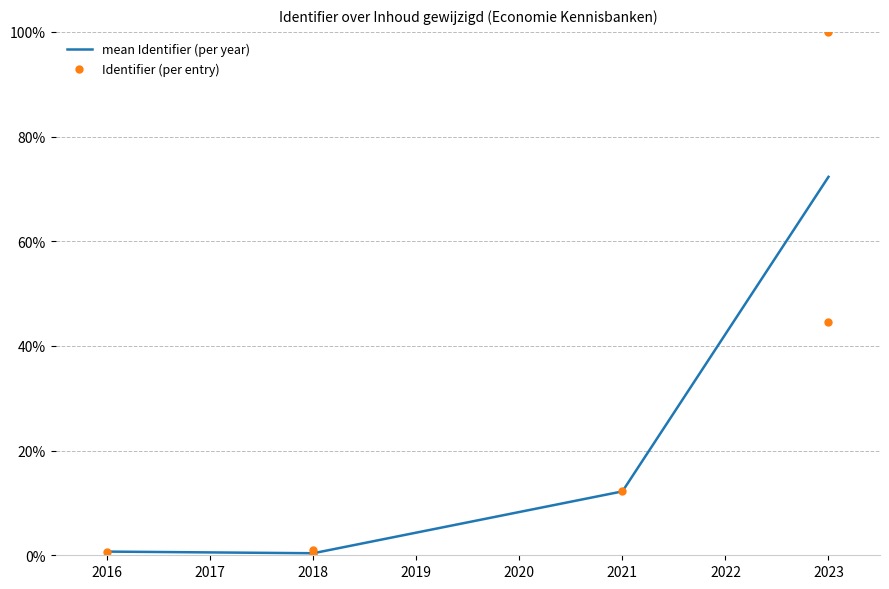

True or false: mean Identifier (per year) has more than 2 interior local peaks.

False